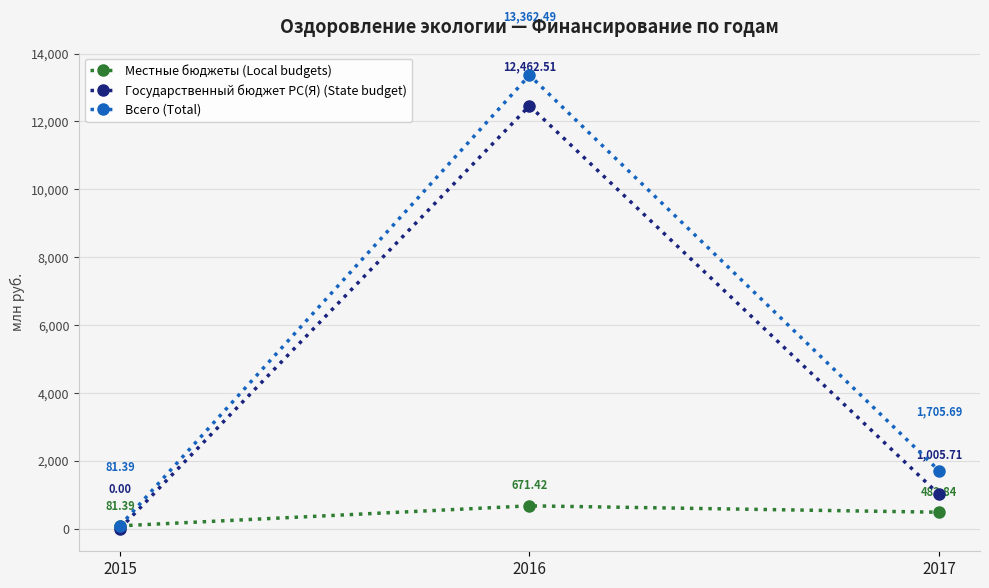

Reading right to left, transcribe all the data shown in this chart.

Местные бюджеты (Local budgets): 482.8	671.4	81.4
Государственный бюджет РС(Я) (State budget): 1005.7	12462.5	0.0
Всего (Total): 1705.7	13362.5	81.4